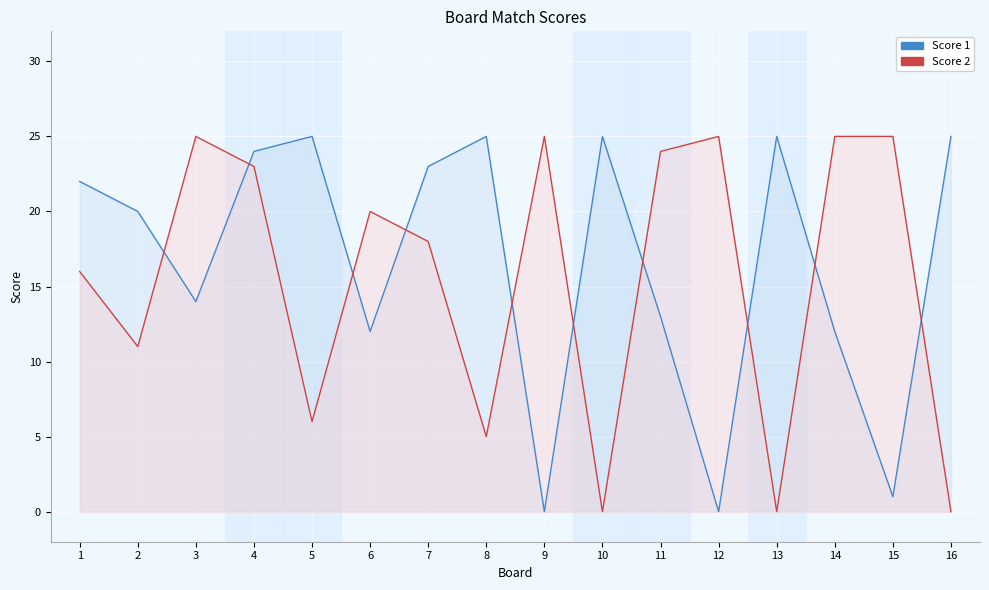

List the series in order of their overall mean, highest first.

Score 1, Score 2